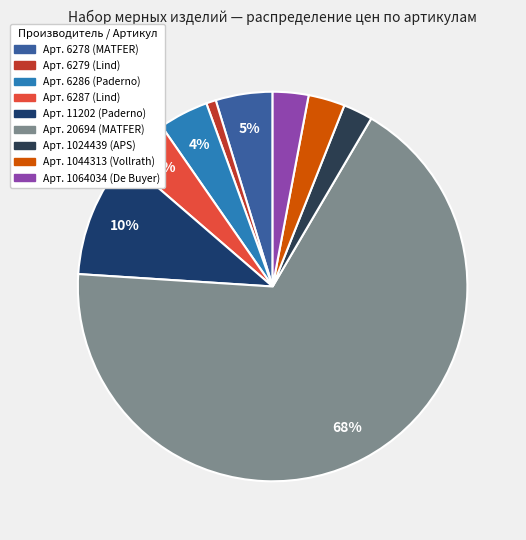

Count the number of slices in the pie.

9